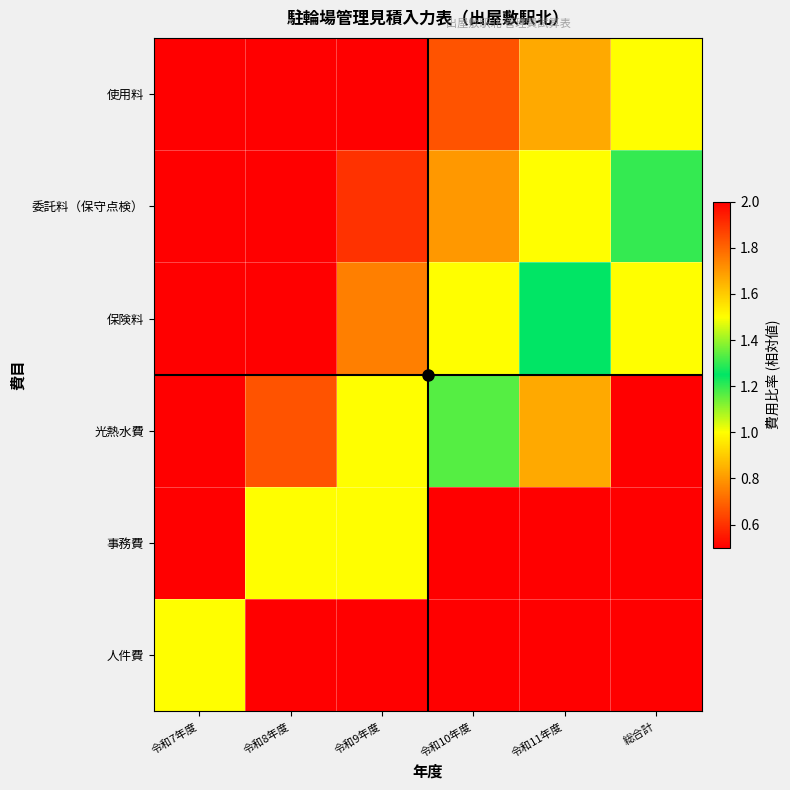

Reading left to right, transcribe all the data shown in this chart.

人件費: 令和7年度=1.0	令和8年度=2.0	令和9年度=3.0	令和10年度=4.0	令和11年度=5.0	総合計=6.0
事務費: 令和7年度=0.5	令和8年度=1.0	令和9年度=1.5	令和10年度=2.0	令和11年度=2.5	総合計=3.0
光熱水費: 令和7年度=0.3	令和8年度=0.7	令和9年度=1.0	令和10年度=1.3	令和11年度=1.7	総合計=2.0
保険料: 令和7年度=0.2	令和8年度=0.5	令和9年度=0.8	令和10年度=1.0	令和11年度=1.3	総合計=1.5
委託料（保守点検）: 令和7年度=0.2	令和8年度=0.4	令和9年度=0.6	令和10年度=0.8	令和11年度=1.0	総合計=1.2
使用料: 令和7年度=0.2	令和8年度=0.3	令和9年度=0.5	令和10年度=0.7	令和11年度=0.8	総合計=1.0